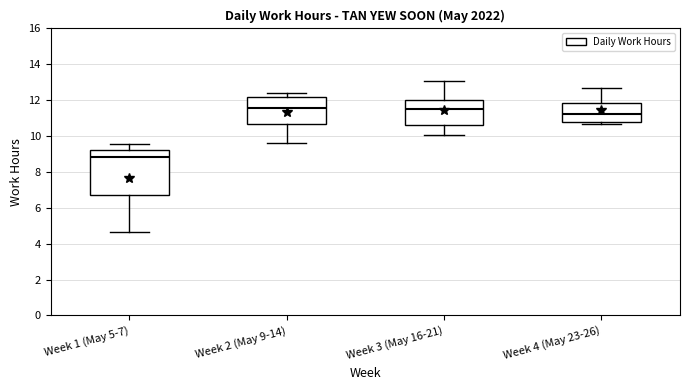

Which box is the tallest, from its lower edge to its upper edge?

Week 1 (May 5-7)